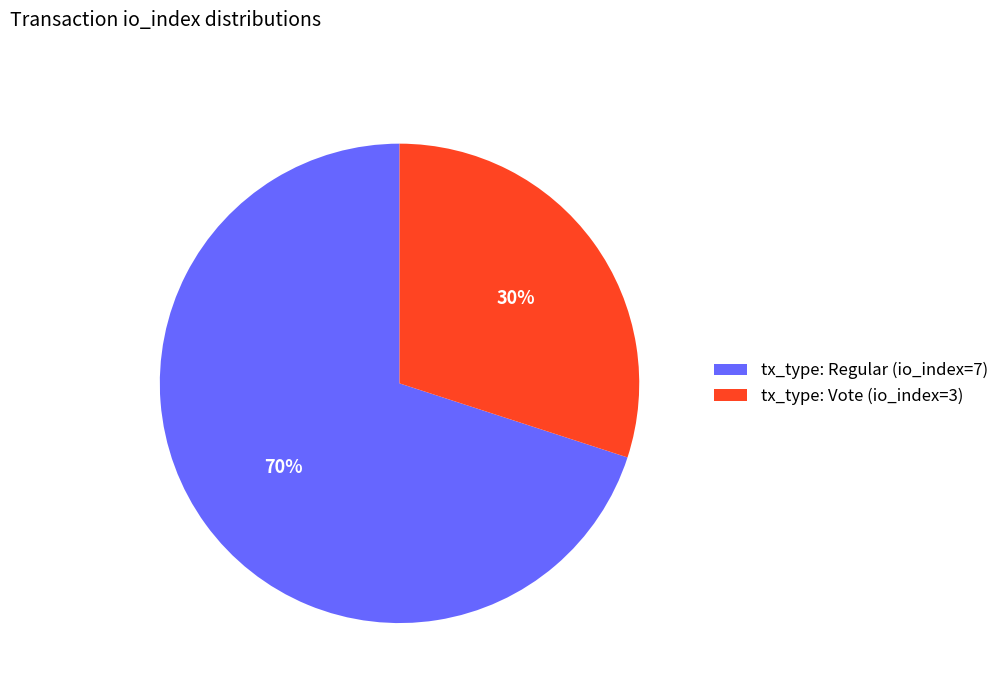

Is tx_type: Regular (io_index=7) the majority of the pie?

Yes